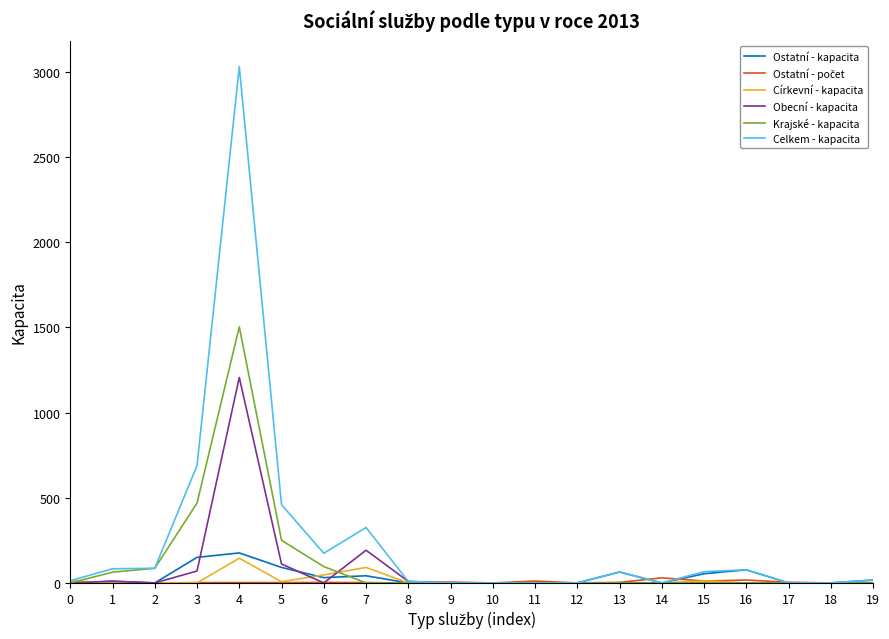

Which series changed the most between 2 and 3?

Celkem - kapacita